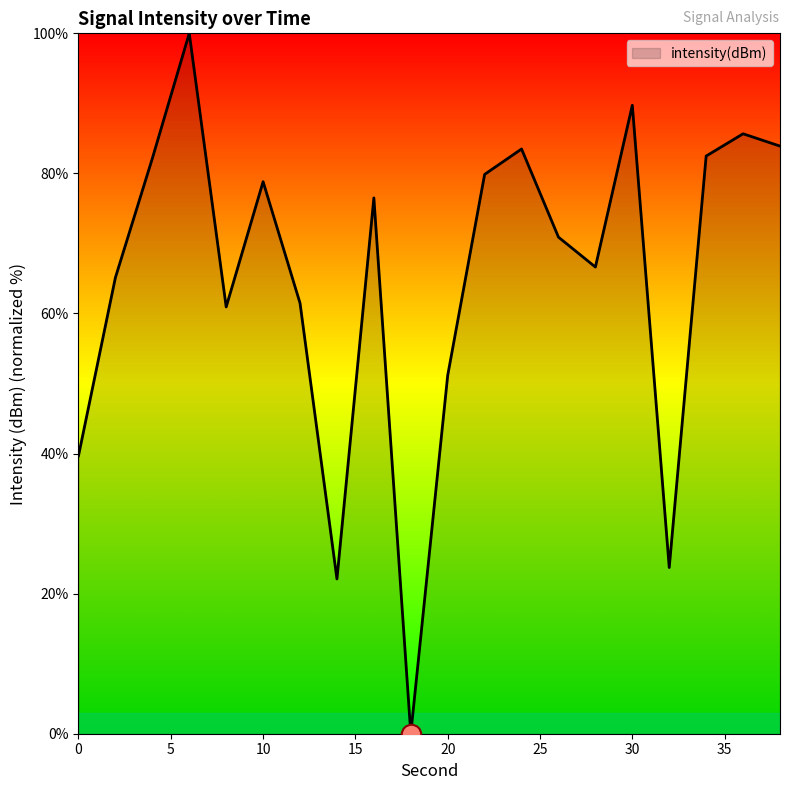

What is the greatest value displayed?

100.0